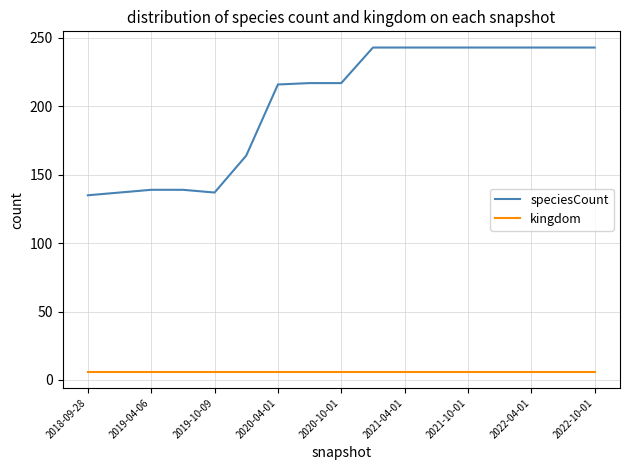

What is the maximum value for kingdom?

6